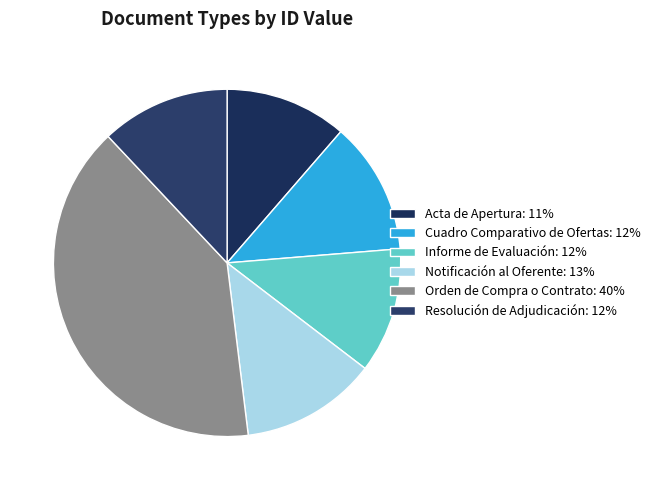

Which has a higher value, Cuadro Comparativo de Ofertas or Acta de Apertura?

Cuadro Comparativo de Ofertas